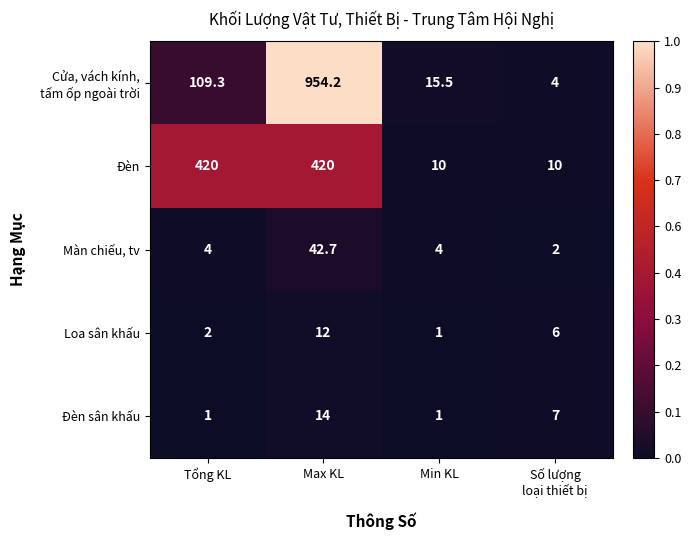

How many distinct data groups are displayed?

5